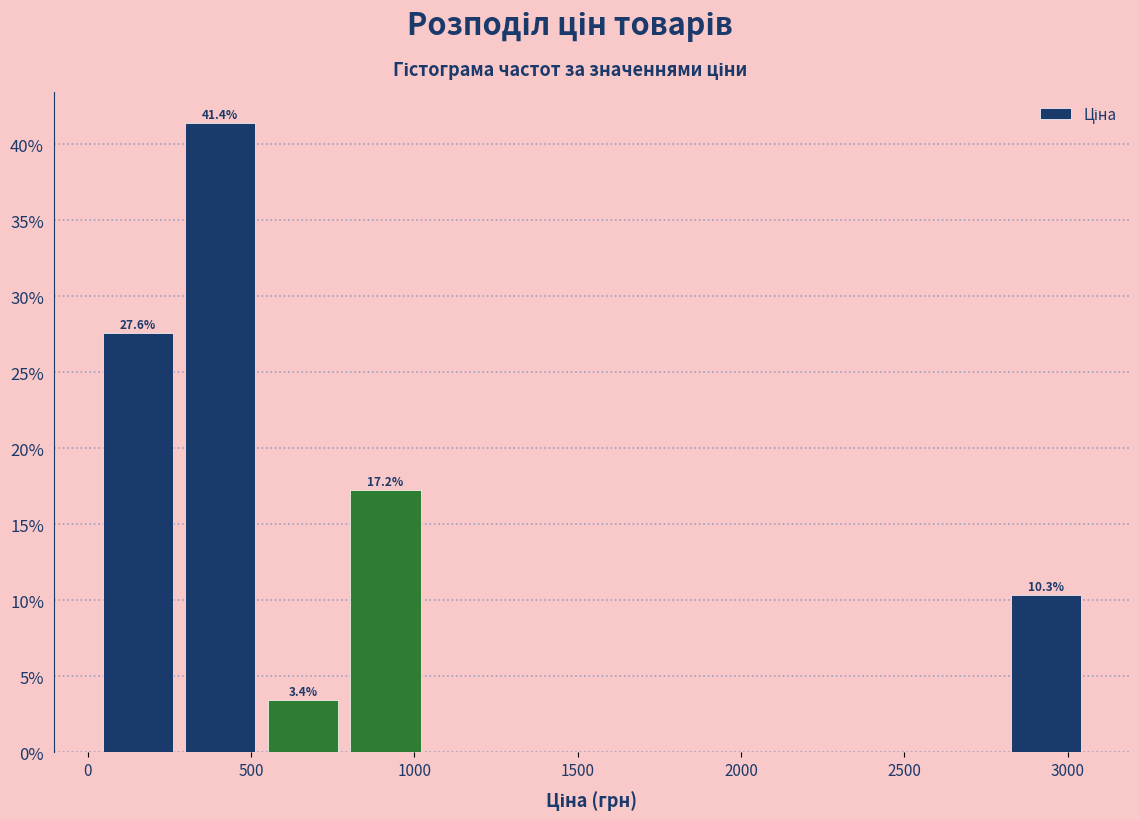

Which range on the x-axis has the tallest bar?

300 to 550